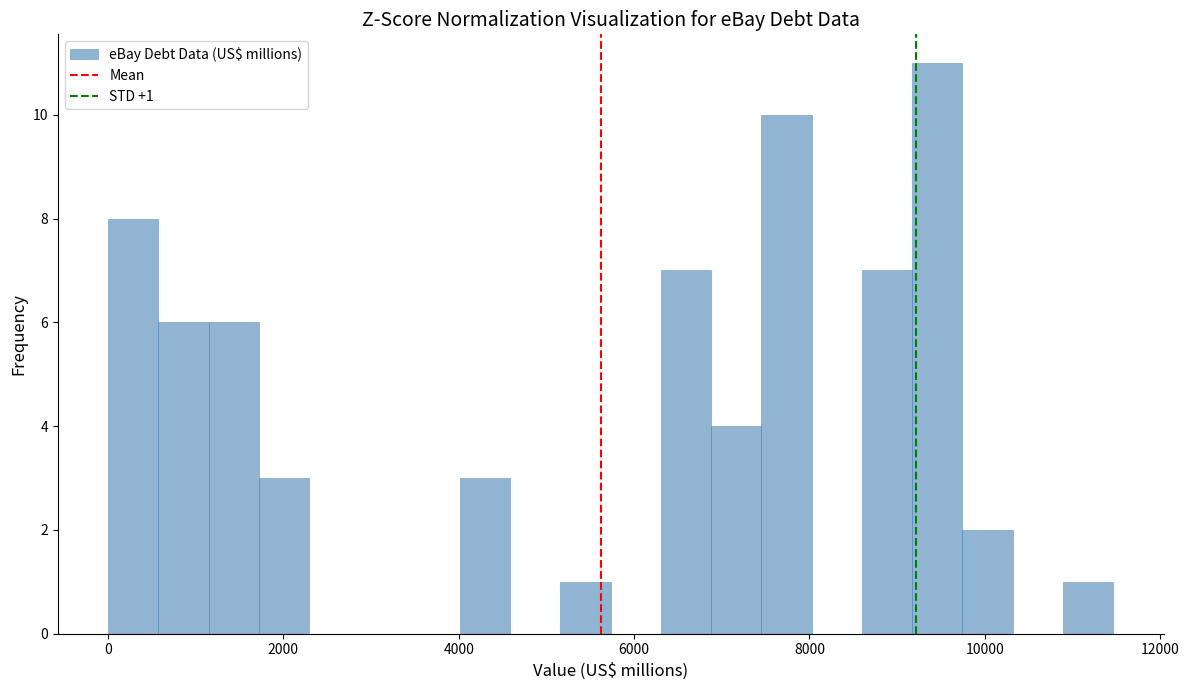

Around what value on the x-axis is the tallest bar? Give the approximate position of its centre, as read against the axis.

9400